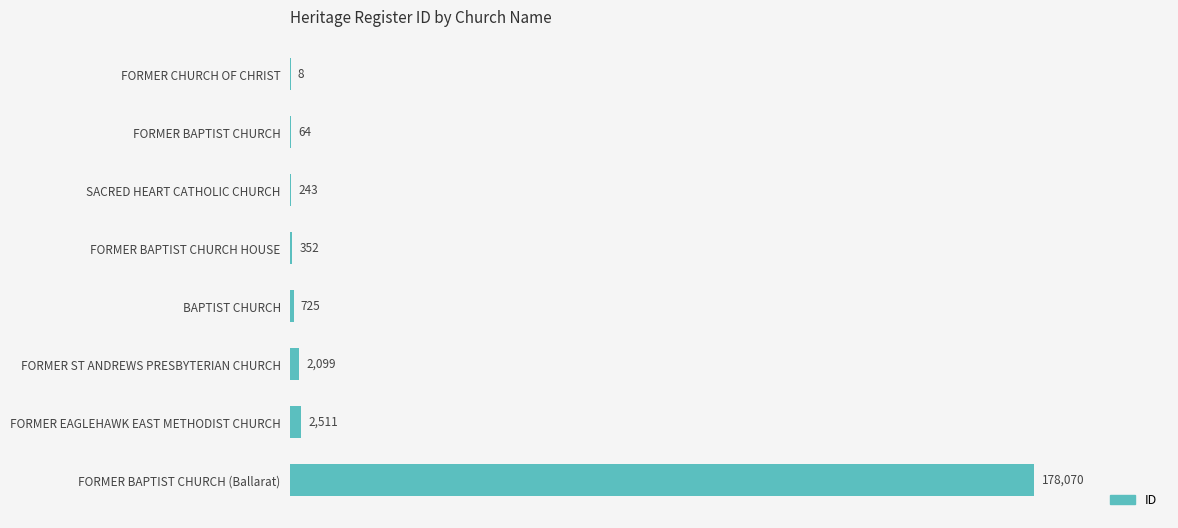

At which category does the chart reach its peak across all series?

FORMER BAPTIST CHURCH (Ballarat)